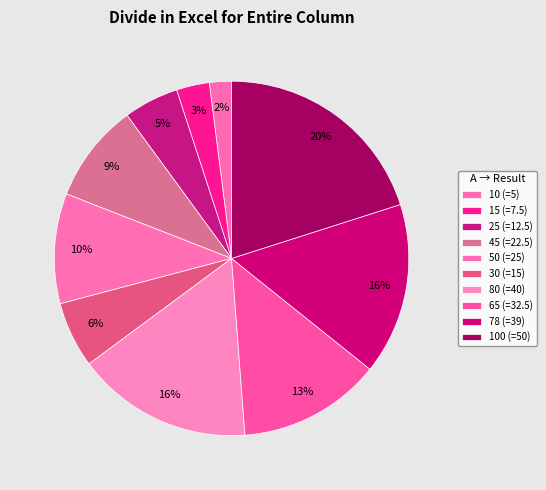

How many segments does this pie chart have?

10